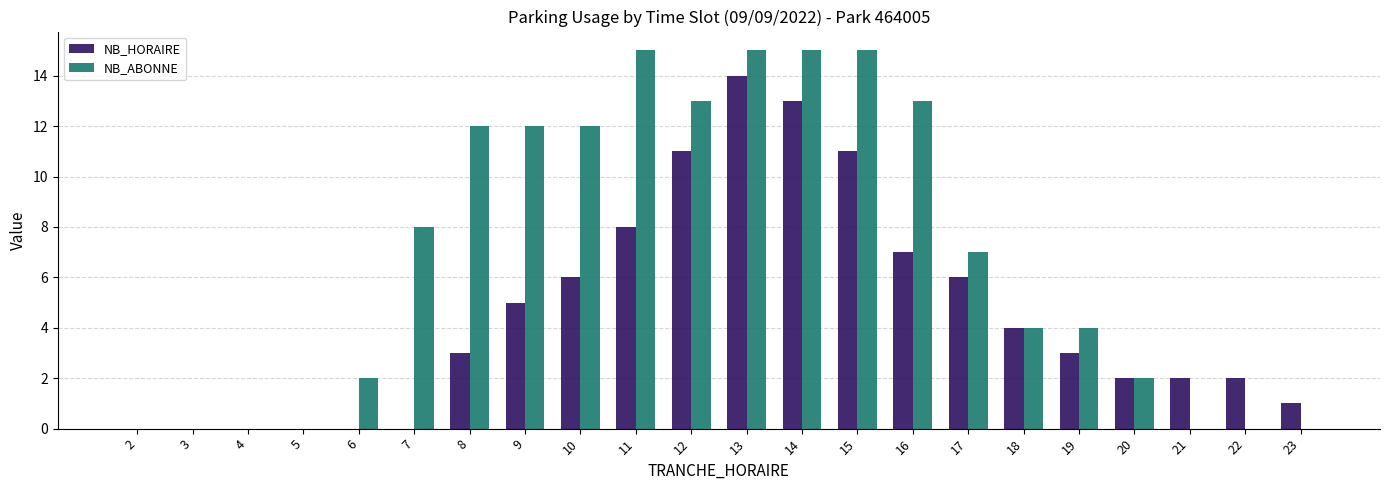

Does the chart contain stacked bars?

No